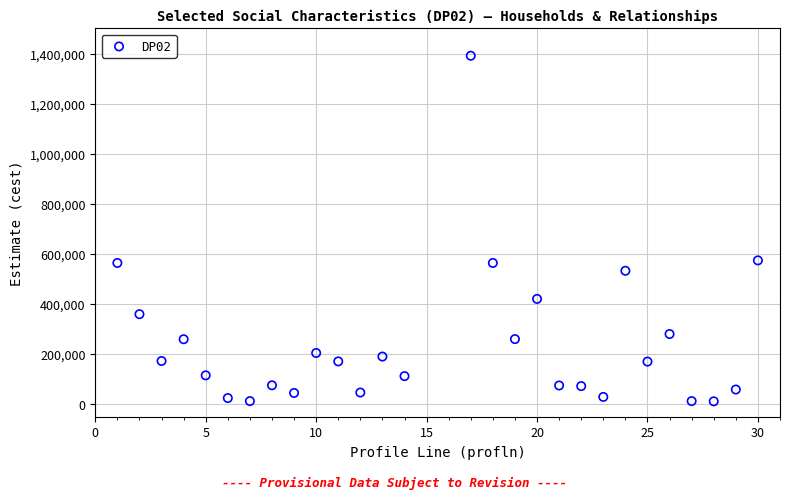

What is the range of X values (max minus min)?

29